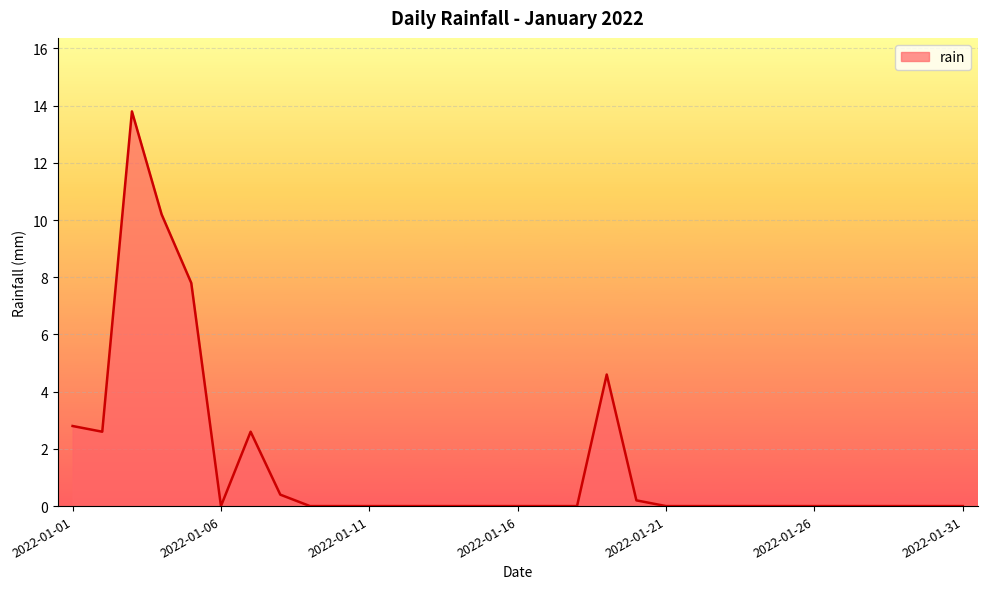

What is the difference between the maximum and minimum values?

13.8